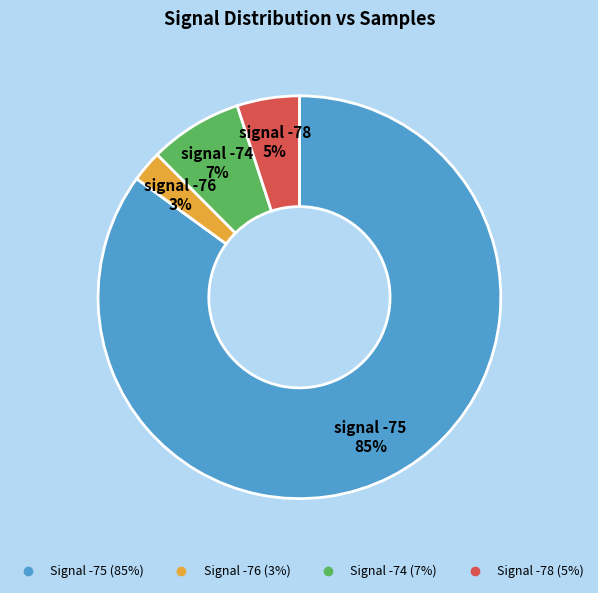

Does any single category account for the majority?

Yes